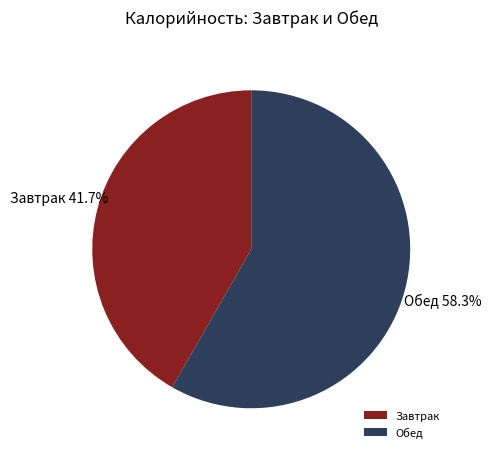

How many segments does this pie chart have?

2